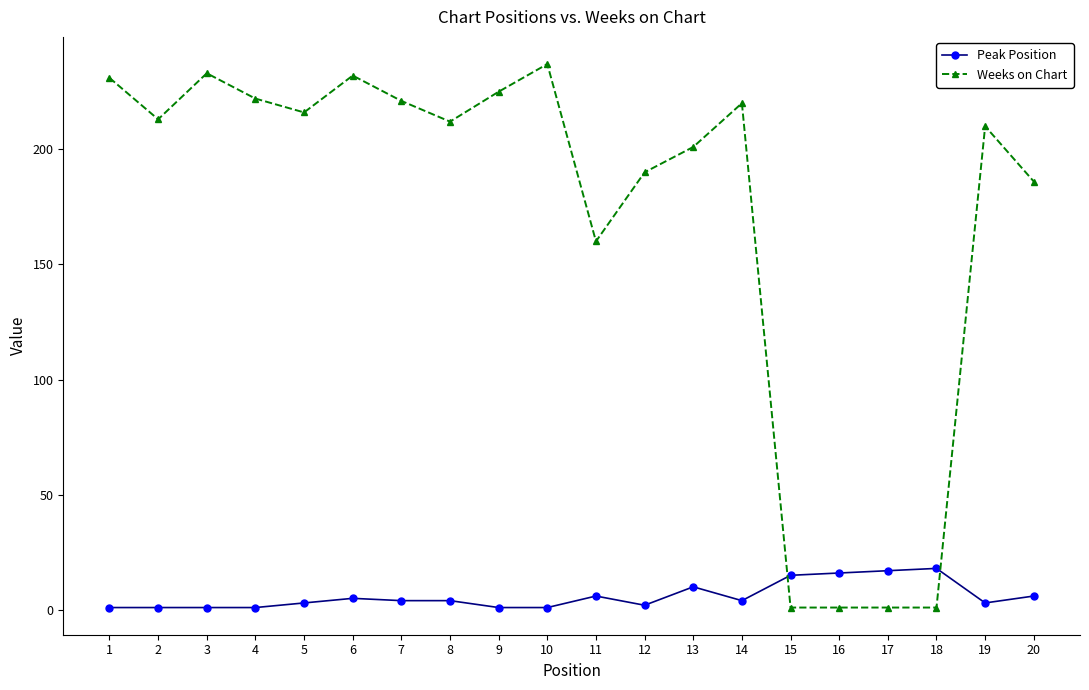

What is the sum of all Peak Position values?

119